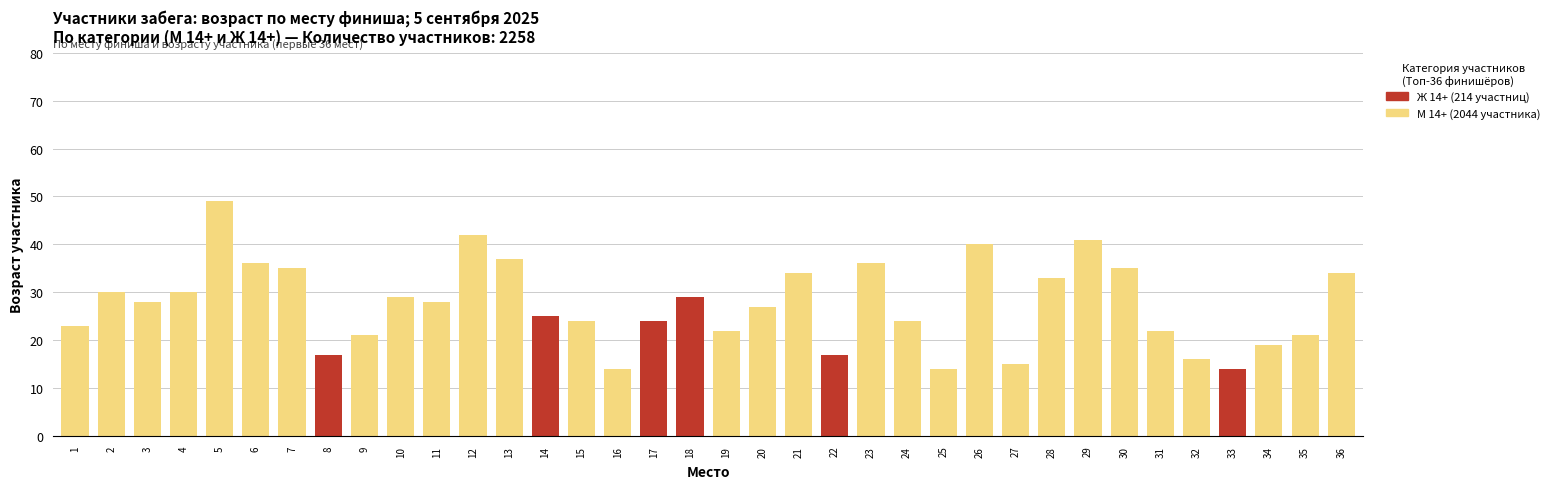

The М 14+ (2044 участника) series shows 21 at 9. True or false?

True